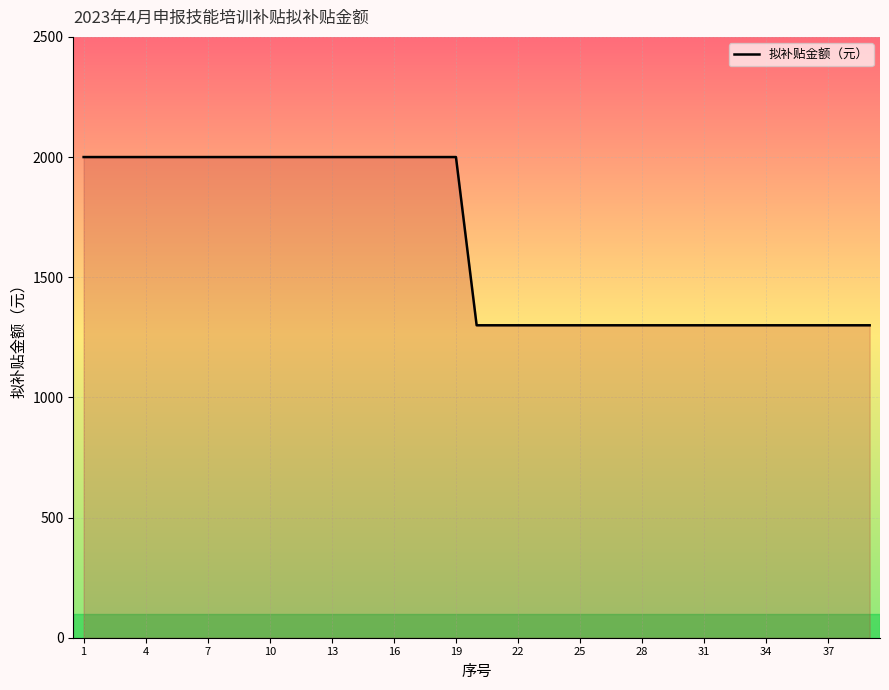

Does the chart display data point markers on the line(s)?

No